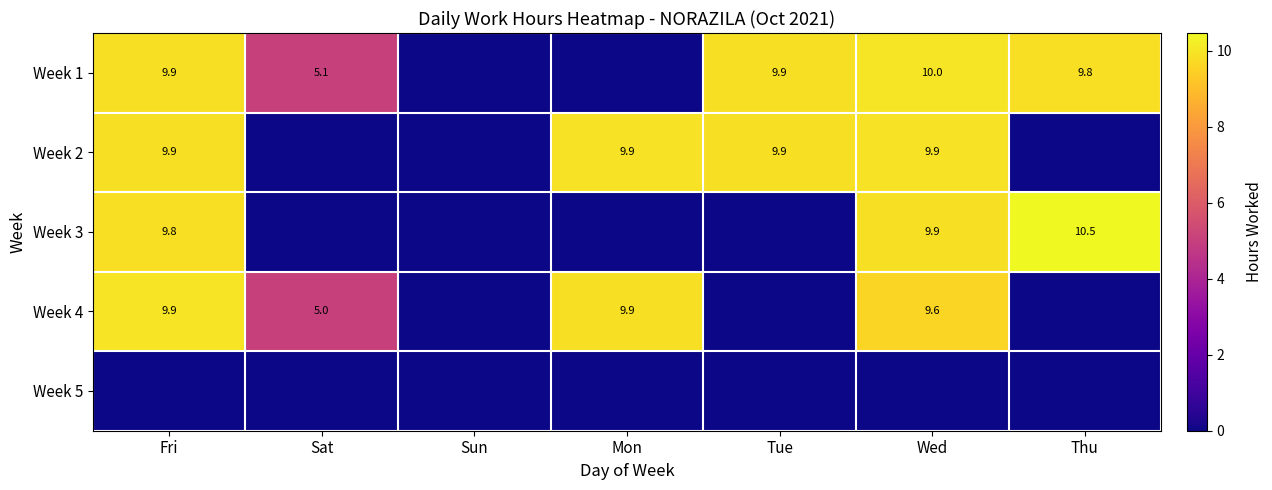

The value of Week 4 at Sat is 3.1. True or false?

False